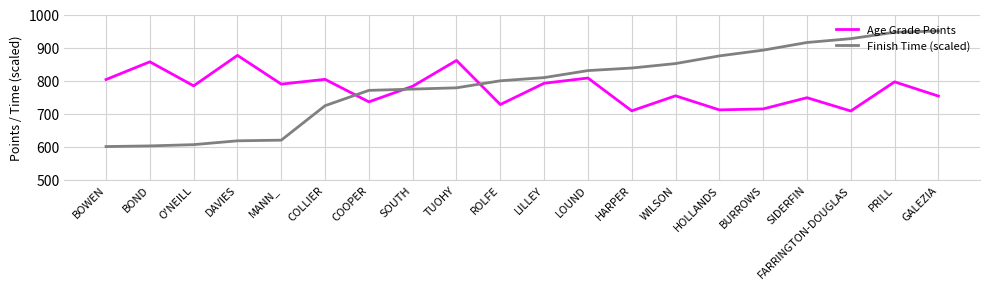

What is the spread (max minus min) of values at O'NEILL?

178.1